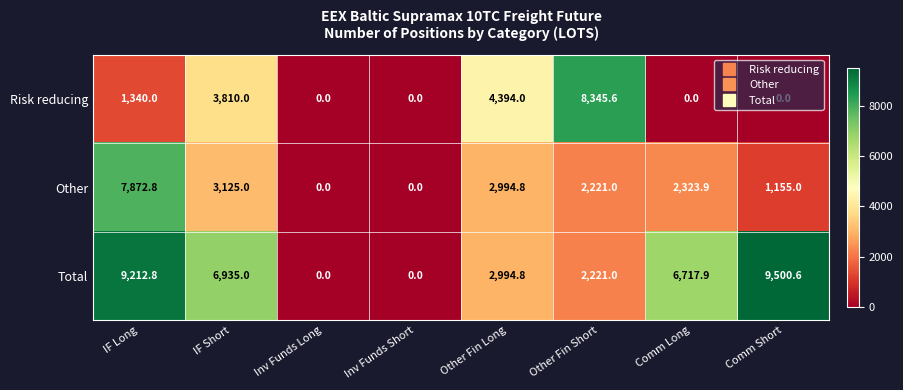

Where is Risk reducing nearest to the value 4172?

Other Fin Long